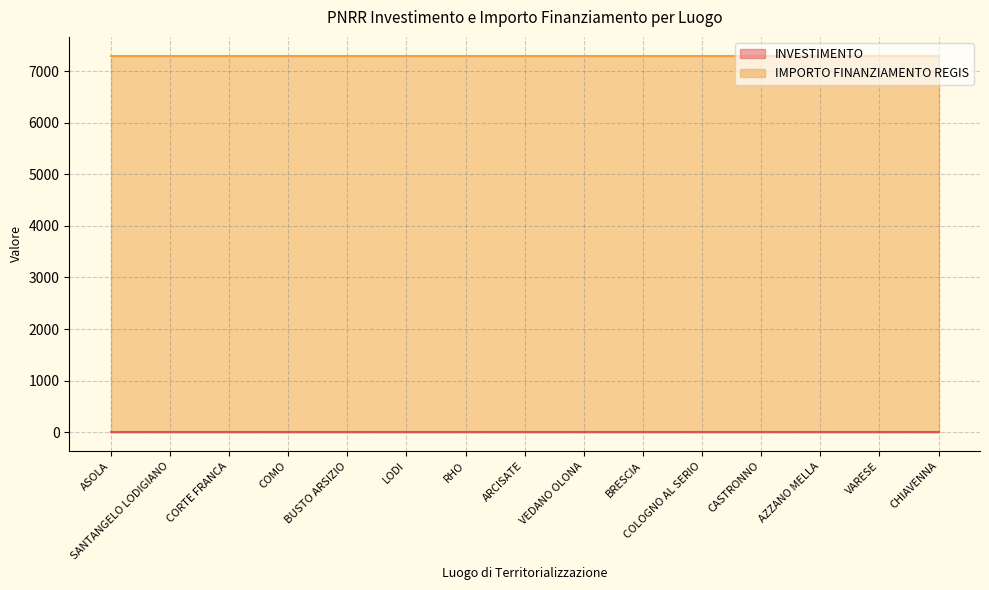

What is the total value across all series at RHO?

7302.4